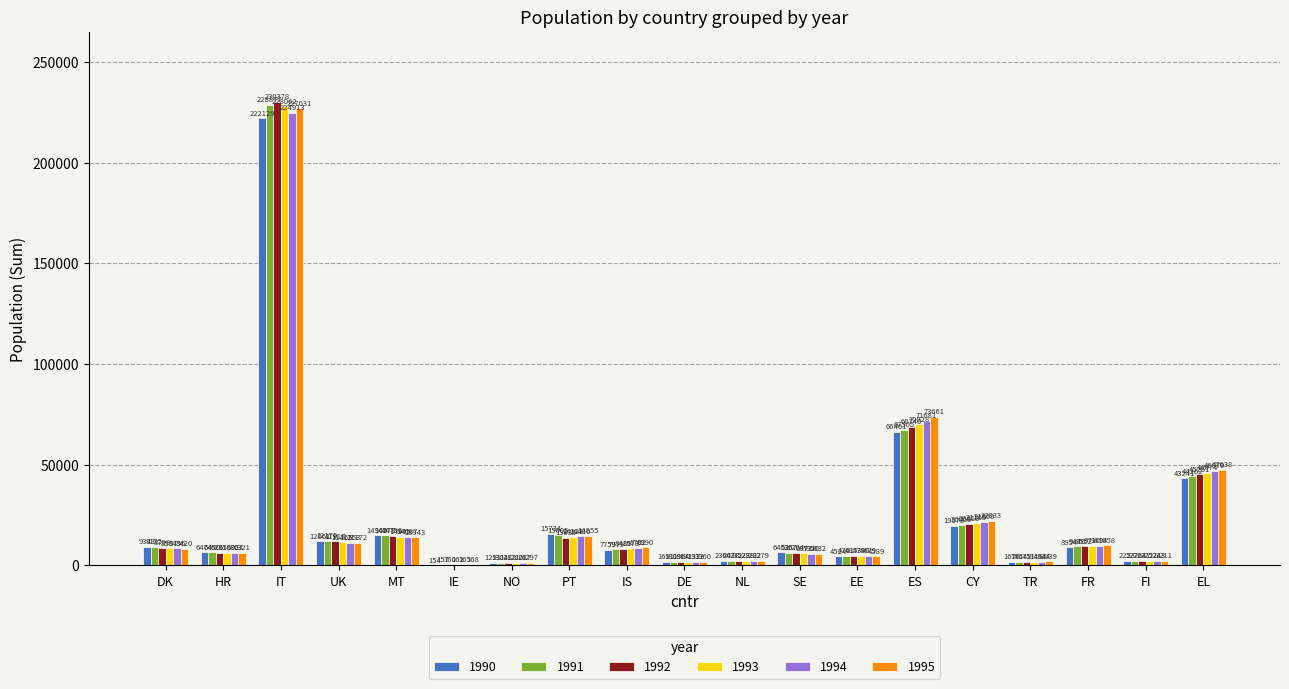

Between HR and IT, which series saw the biggest shift?

1992